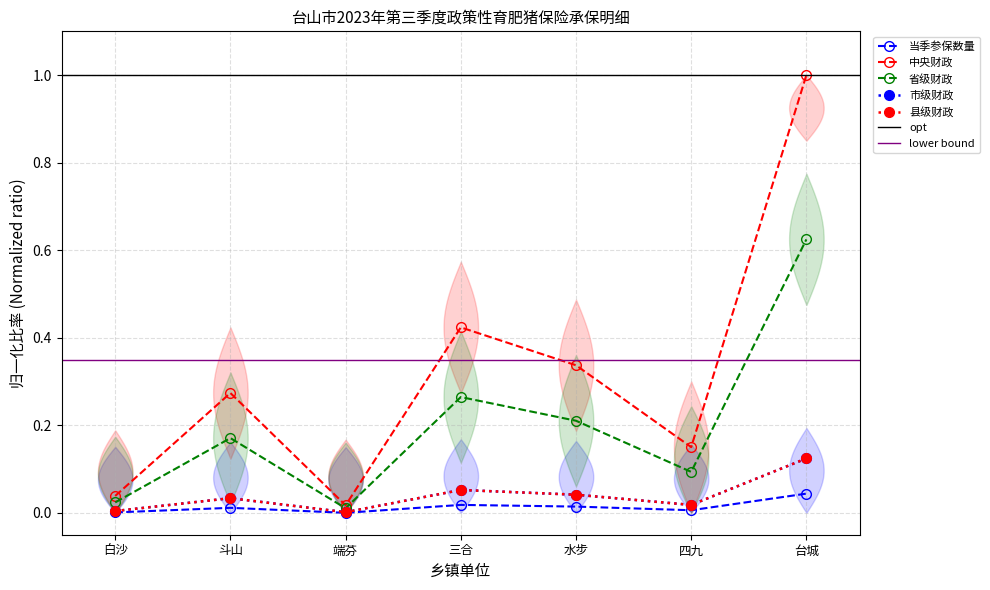

At which label does 县级财政 reach its peak?

台城